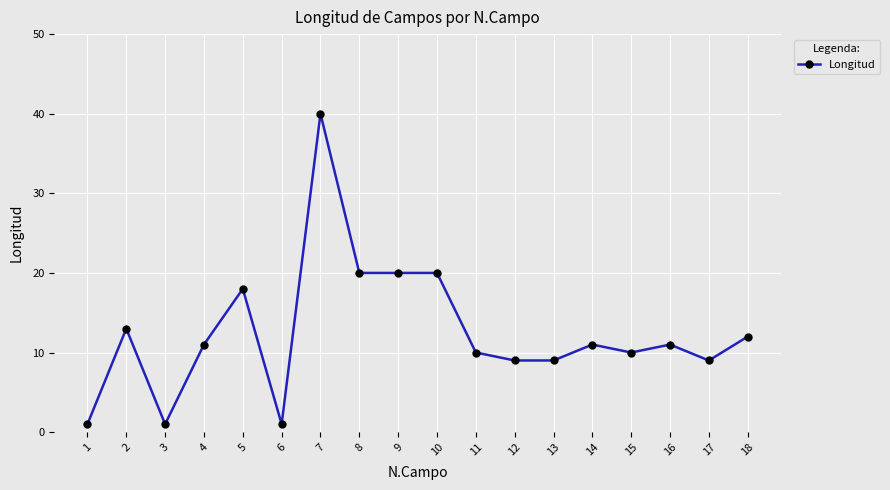

What is the minimum value shown in the chart?

1